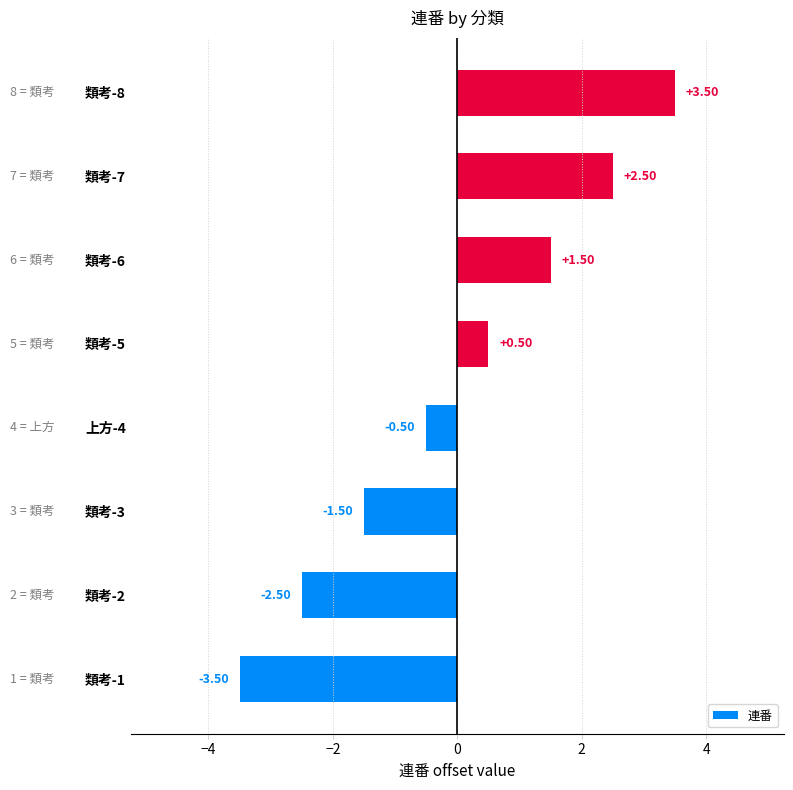

What is the change in value from 類考-5 to 類考-6?

+1.0